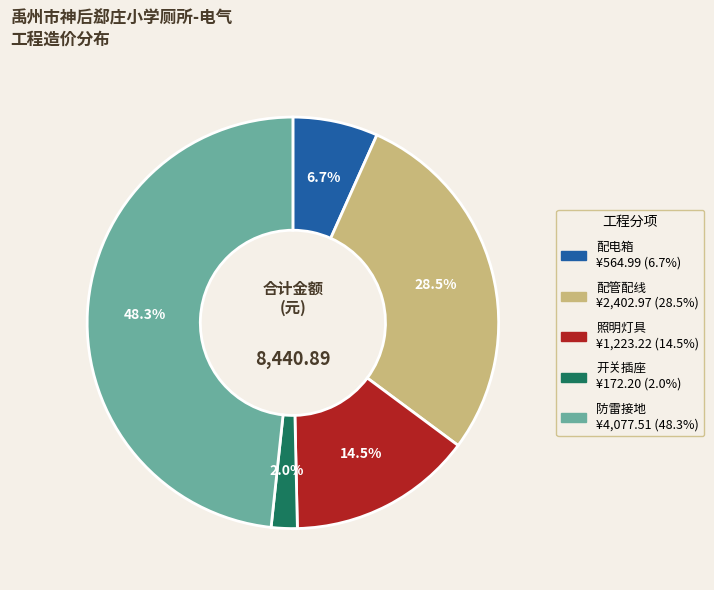

Which category has the biggest portion of the pie?

防雷接地